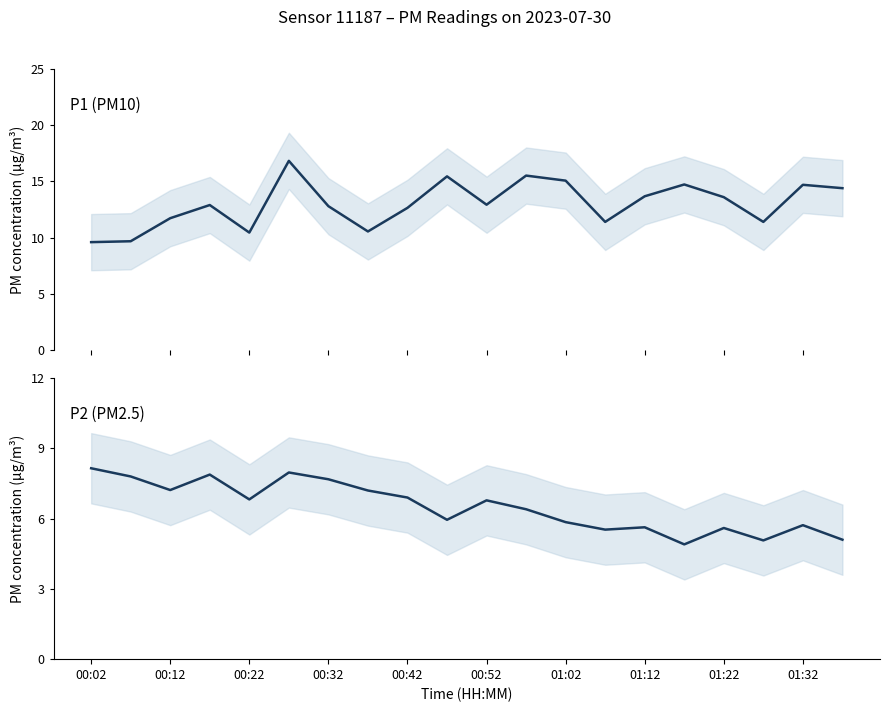

True or false: P2 has more than 0 interior local peaks.

True